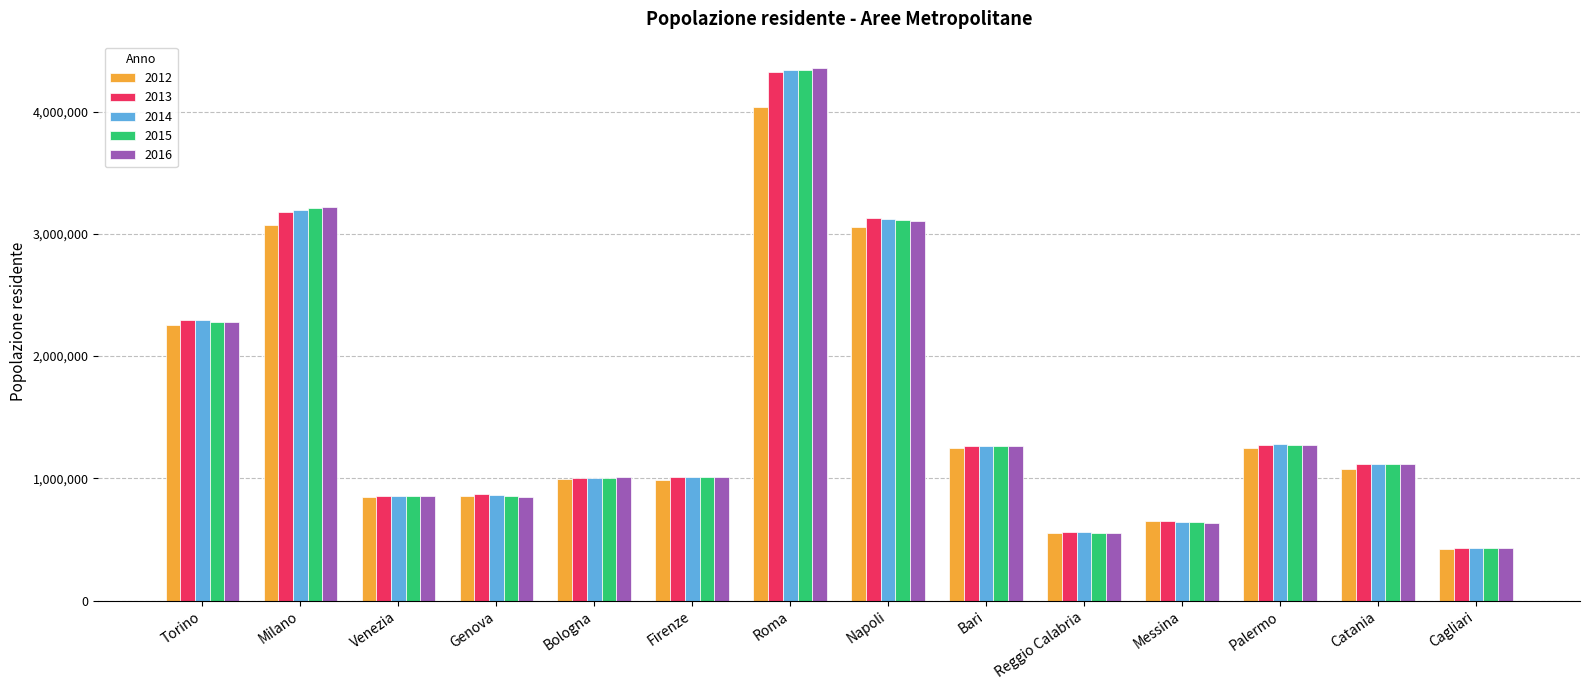

What position from the left is Cagliari?

14